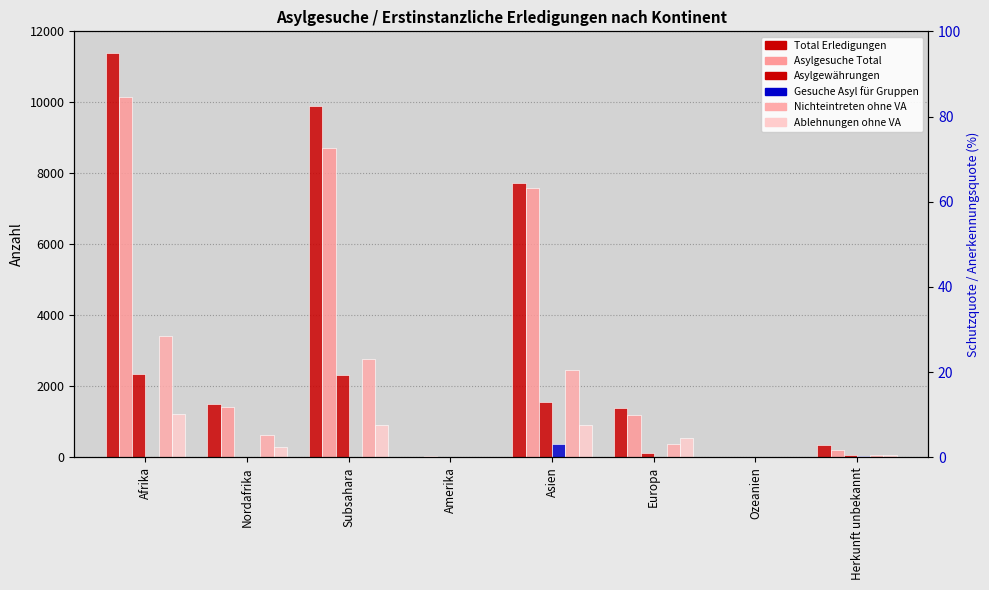

At which label does Total Erledigungen reach its minimum?

Ozeanien